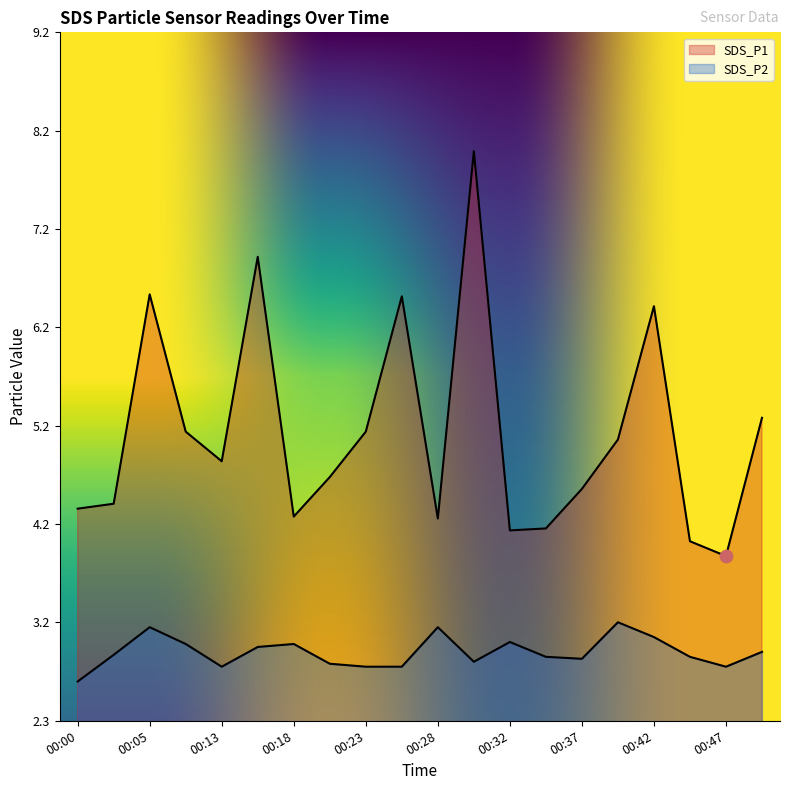

Which series reaches the maximum Y coordinate?

SDS_P1